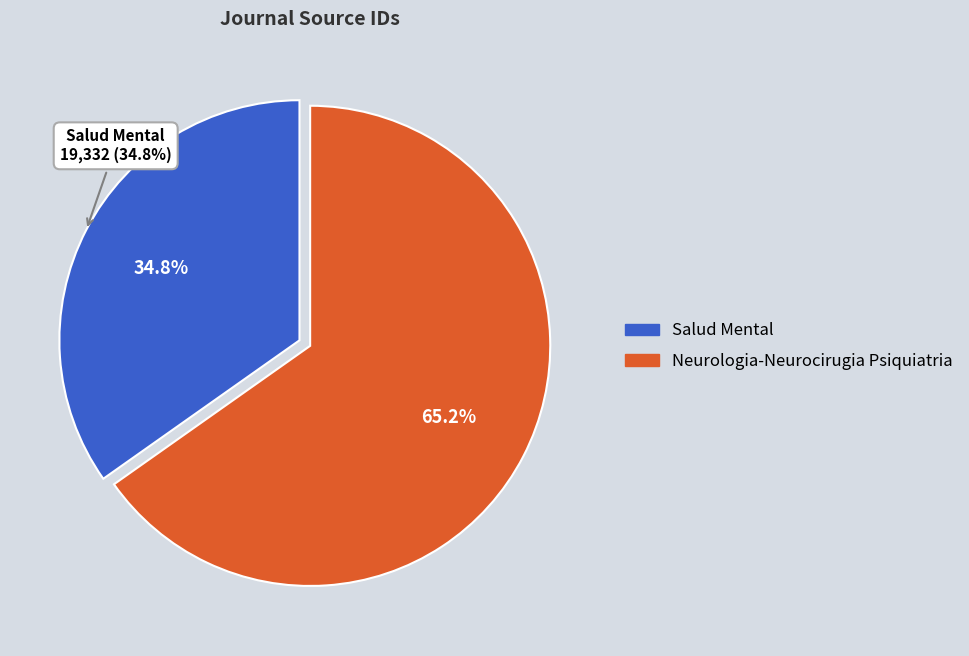

Is there any slice that represents more than half of the pie?

Yes